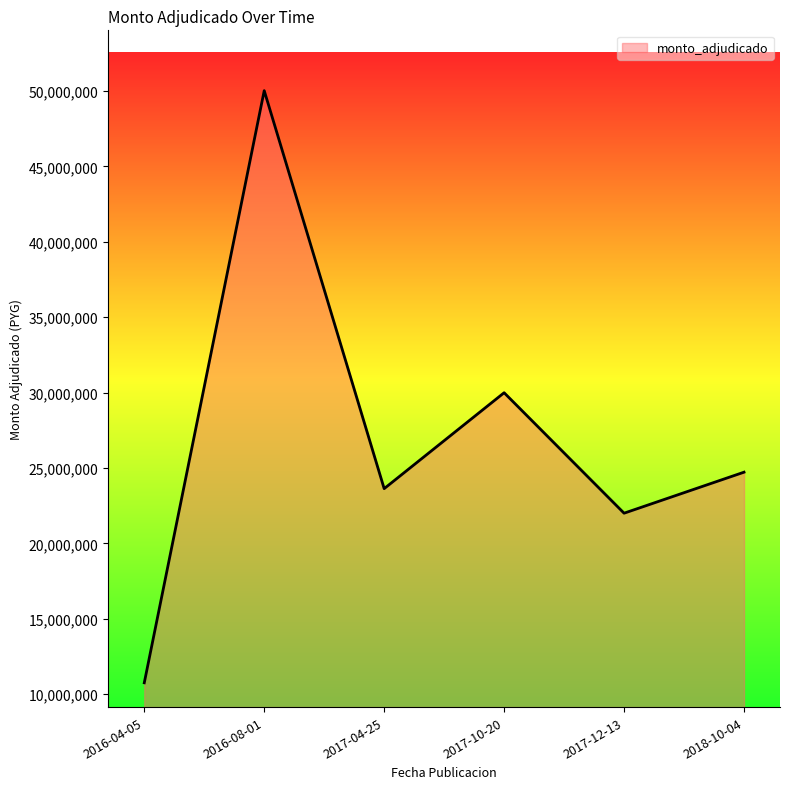

What is the sum of the values at 2017-04-25 and 2016-08-01?

73656700